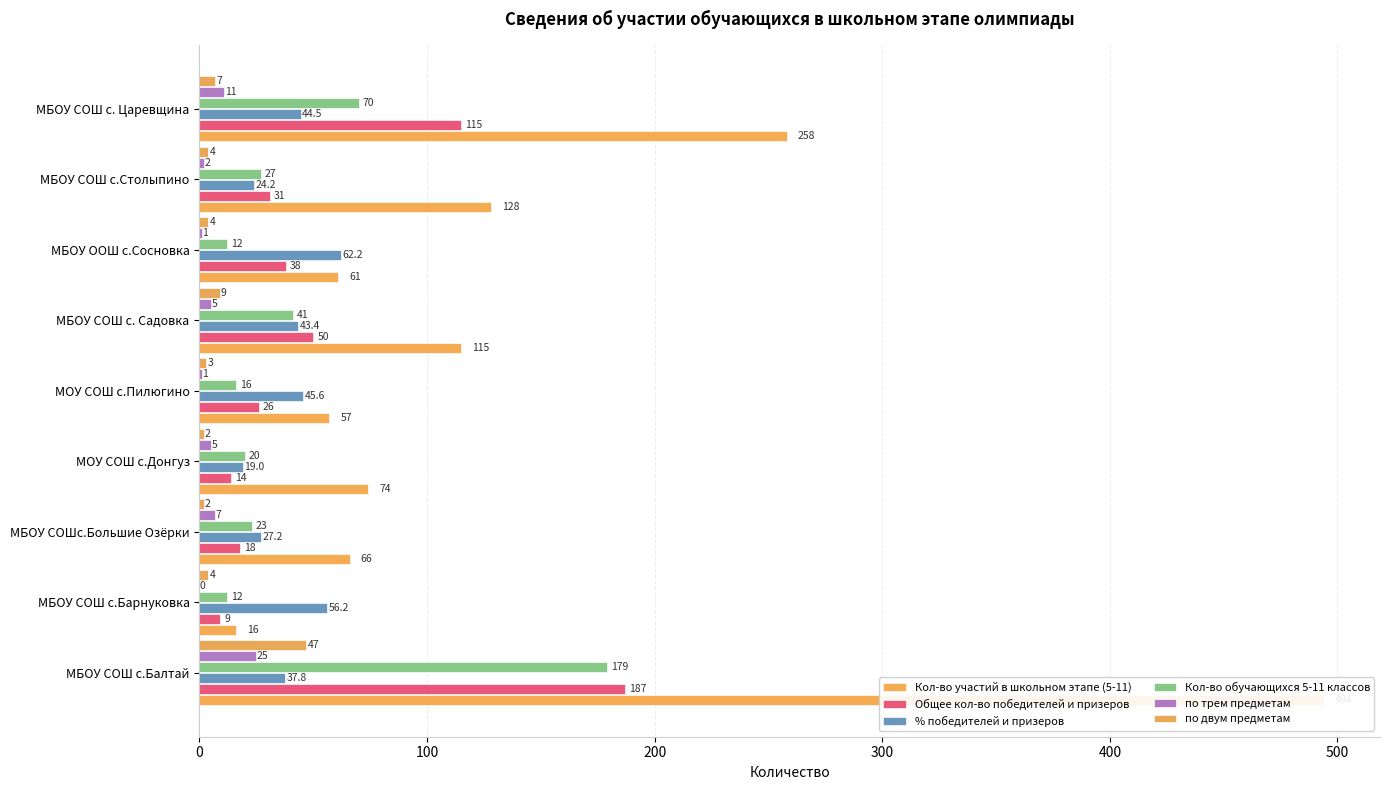

Rank the series by their maximum value, from highest to lowest.

Кол-во участий в школьном этапе (5-11), Общее кол-во победителей и призеров, Кол-во обучающихся 5-11 классов, % победителей и призеров, по двум предметам, по трем предметам